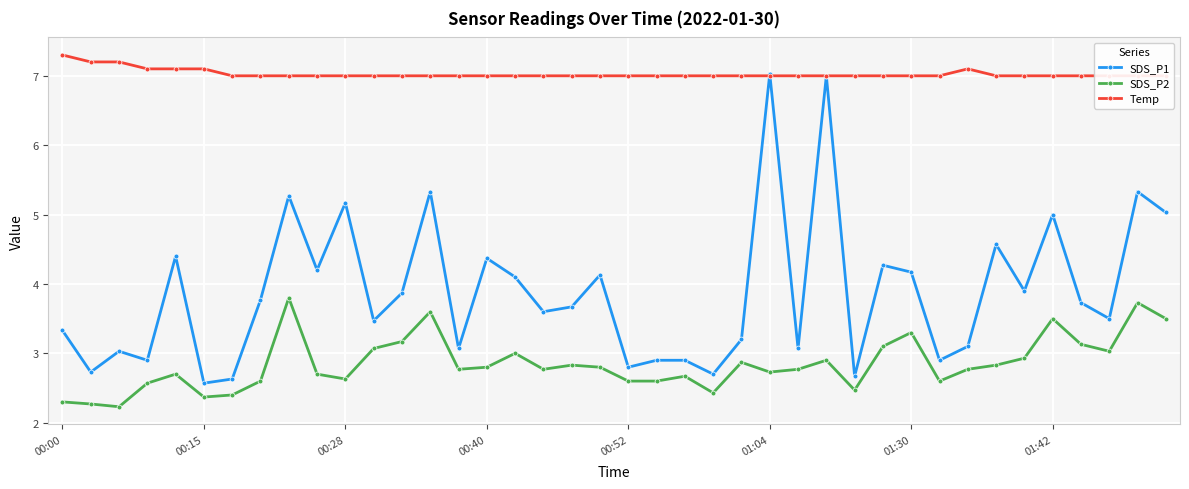

Reading left to right, extract all data points from this chart.

SDS_P1: 3.3	2.7	3.0	2.9	4.4	2.6	2.6	3.8	5.3	4.2	5.2	3.5	3.9	5.3	3.1	4.4	4.1	3.6	3.7	4.1	2.8	2.9	2.9	2.7	3.2	7.0	3.1	7.0	2.7	4.3	4.2	2.9	3.1	4.6	3.9	5.0	3.7	3.5	5.3	5.0
SDS_P2: 2.3	2.3	2.2	2.6	2.7	2.4	2.4	2.6	3.8	2.7	2.6	3.1	3.2	3.6	2.8	2.8	3.0	2.8	2.8	2.8	2.6	2.6	2.7	2.4	2.9	2.7	2.8	2.9	2.5	3.1	3.3	2.6	2.8	2.8	2.9	3.5	3.1	3.0	3.7	3.5
Temp: 7.3	7.2	7.2	7.1	7.1	7.1	7.0	7.0	7.0	7.0	7.0	7.0	7.0	7.0	7.0	7.0	7.0	7.0	7.0	7.0	7.0	7.0	7.0	7.0	7.0	7.0	7.0	7.0	7.0	7.0	7.0	7.0	7.1	7.0	7.0	7.0	7.0	7.0	7.0	7.0